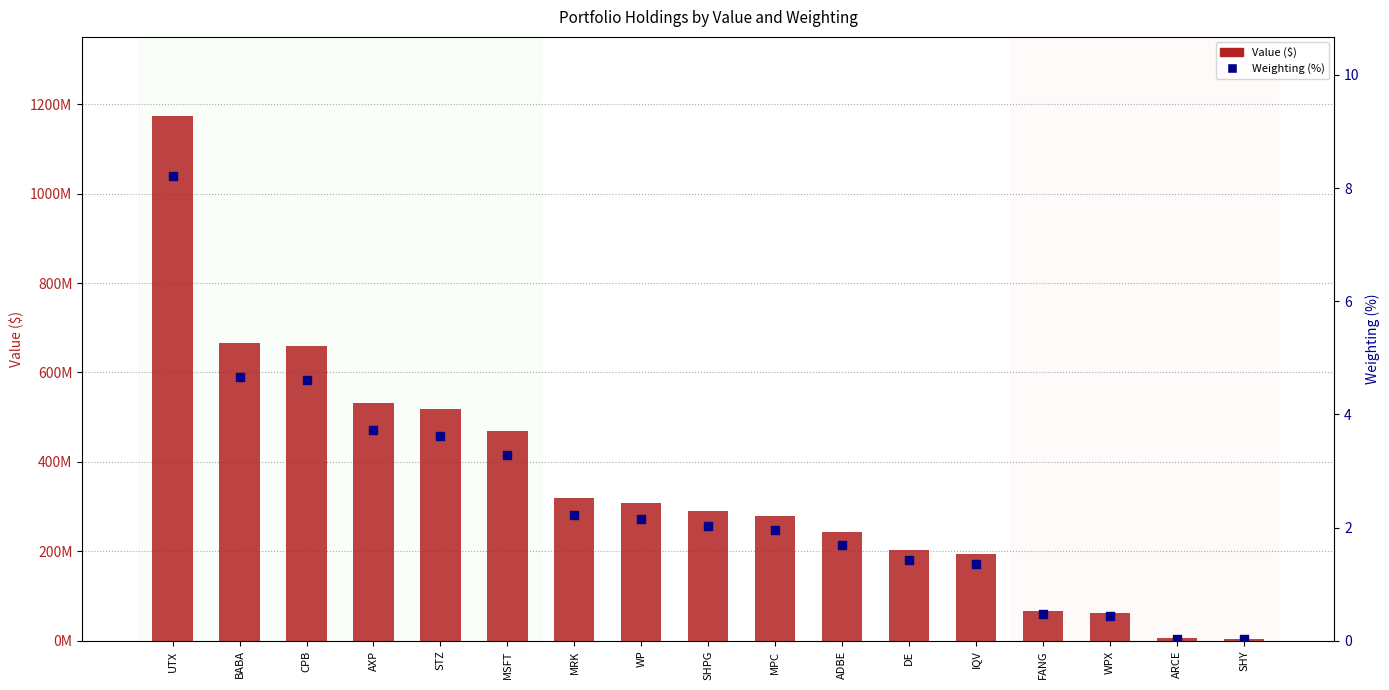

Which series contains the lowest Y value?

Weighting (%)